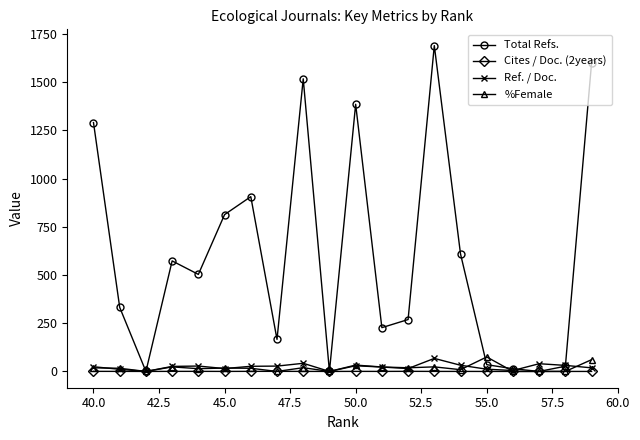

Which series has the widest spread of values?

Total Refs.